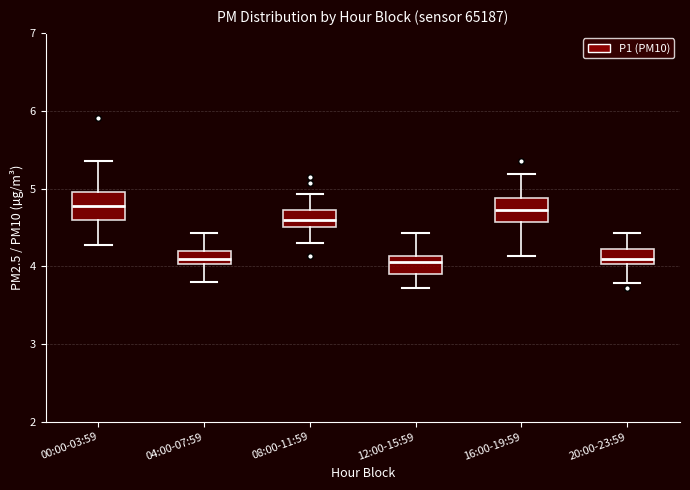

Reading left to right, read every box against the y-axis: the position of its median line, the range the box covers, and the ends of its whiskers. The values are not printed on the chart, so give them approximately, as read against the axis.

00:00-03:59: median 4.8, box 4.6 to 5.0, whiskers 4.3 to 5.4
04:00-07:59: median 4.1, box 4.0 to 4.2, whiskers 3.8 to 4.4
08:00-11:59: median 4.6, box 4.5 to 4.7, whiskers 4.3 to 4.9
12:00-15:59: median 4.1 (just below the box's upper edge), box 3.9 to 4.1, whiskers 3.7 to 4.4
16:00-19:59: median 4.7, box 4.6 to 4.9, whiskers 4.1 to 5.2
20:00-23:59: median 4.1, box 4.0 to 4.2, whiskers 3.8 to 4.4